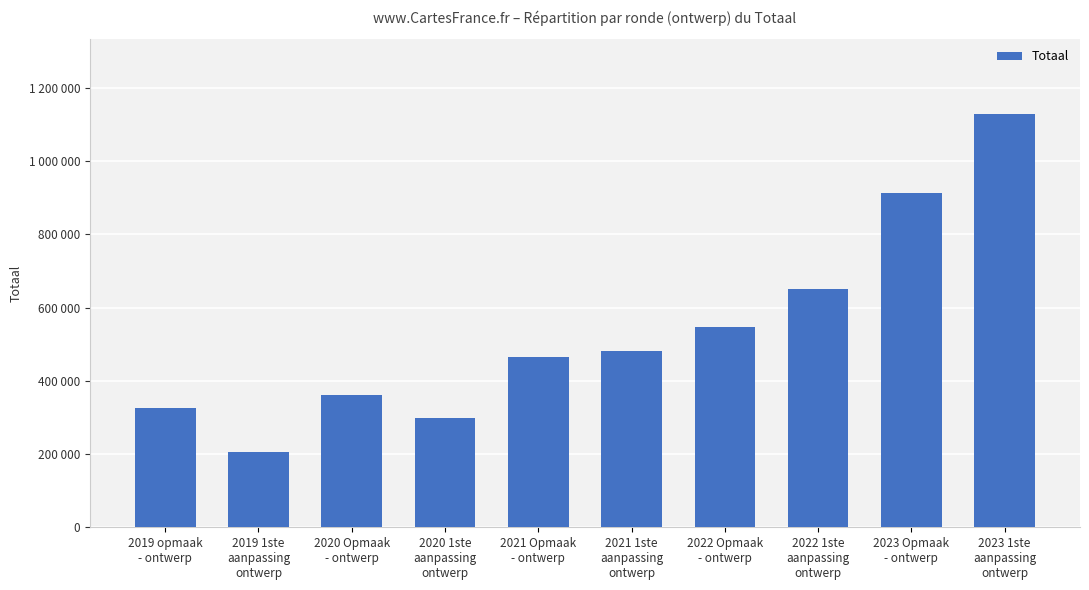

What position from the right is 2021 1ste
aanpassing
ontwerp?

5